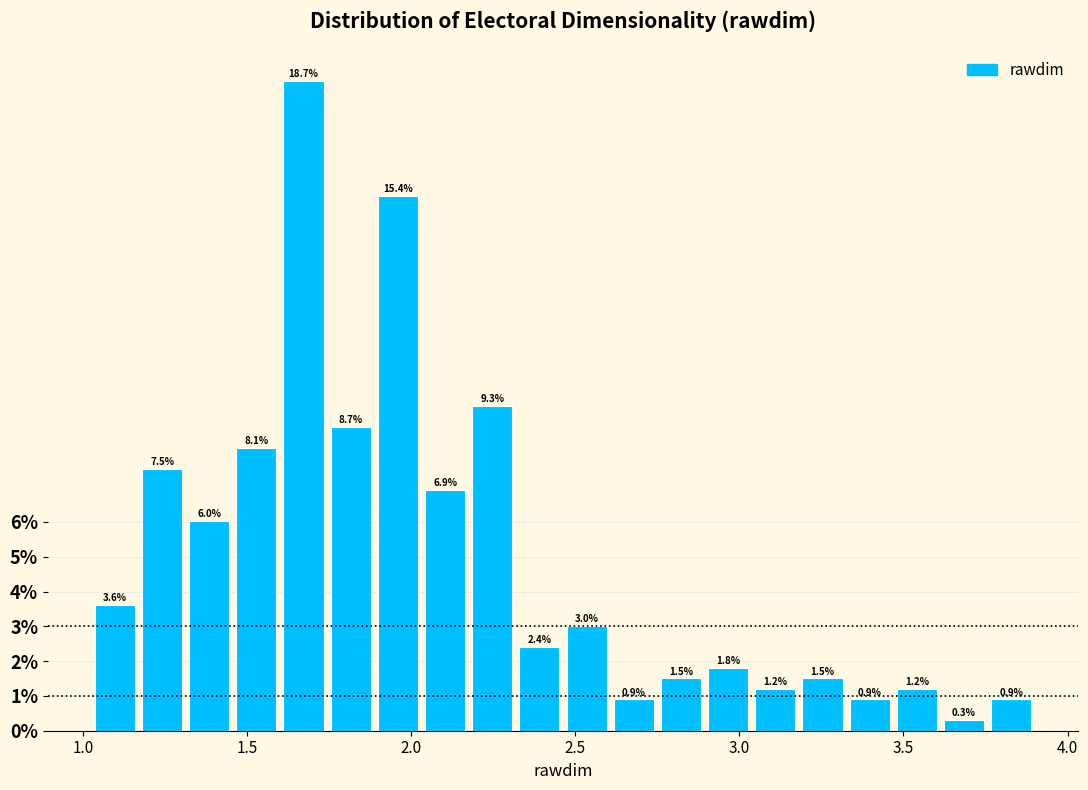

Read against the x-axis, roughly where is the centre of the tallest bar?

1.65